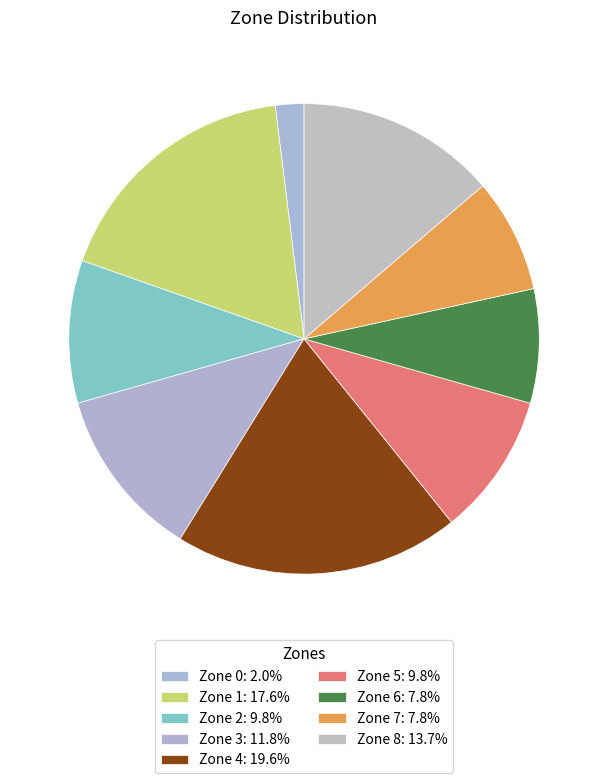

How much of the chart is everything except Zone 3?

88.2%